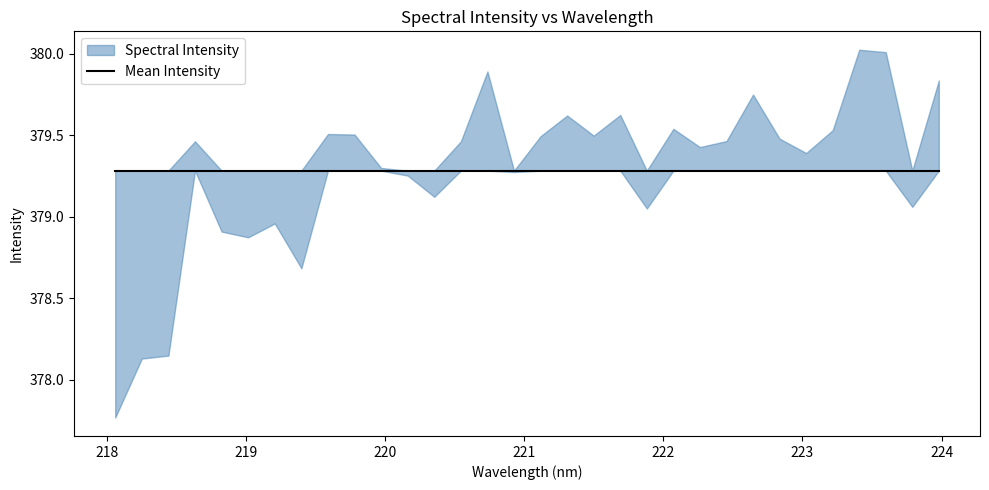

Is it true that the value at 220.9264 is 379.3?

True